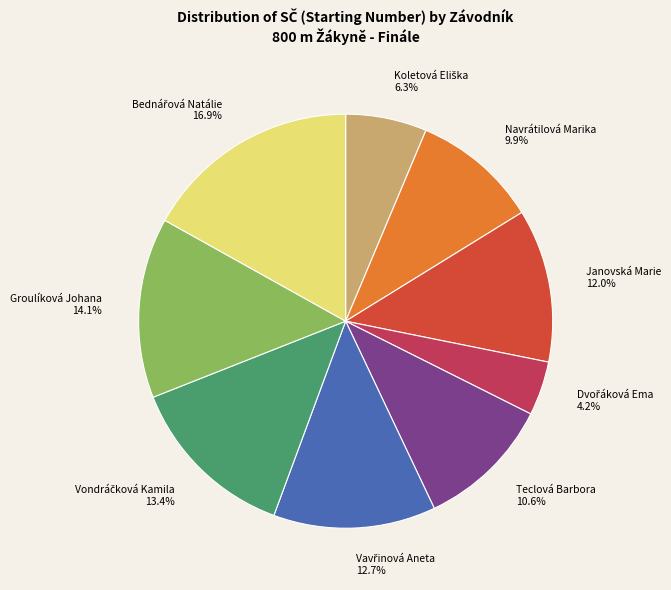

Does any single category account for the majority?

No